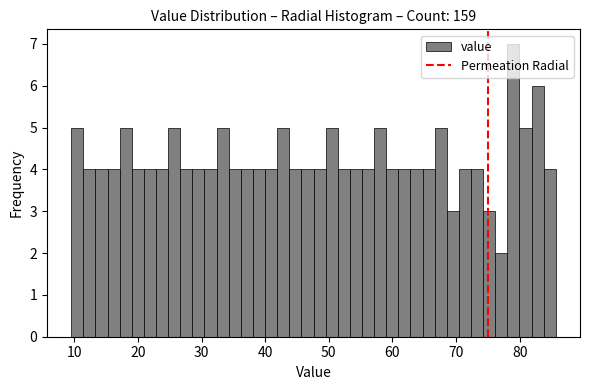

Read against the x-axis, roughly where is the centre of the tallest bar?

79